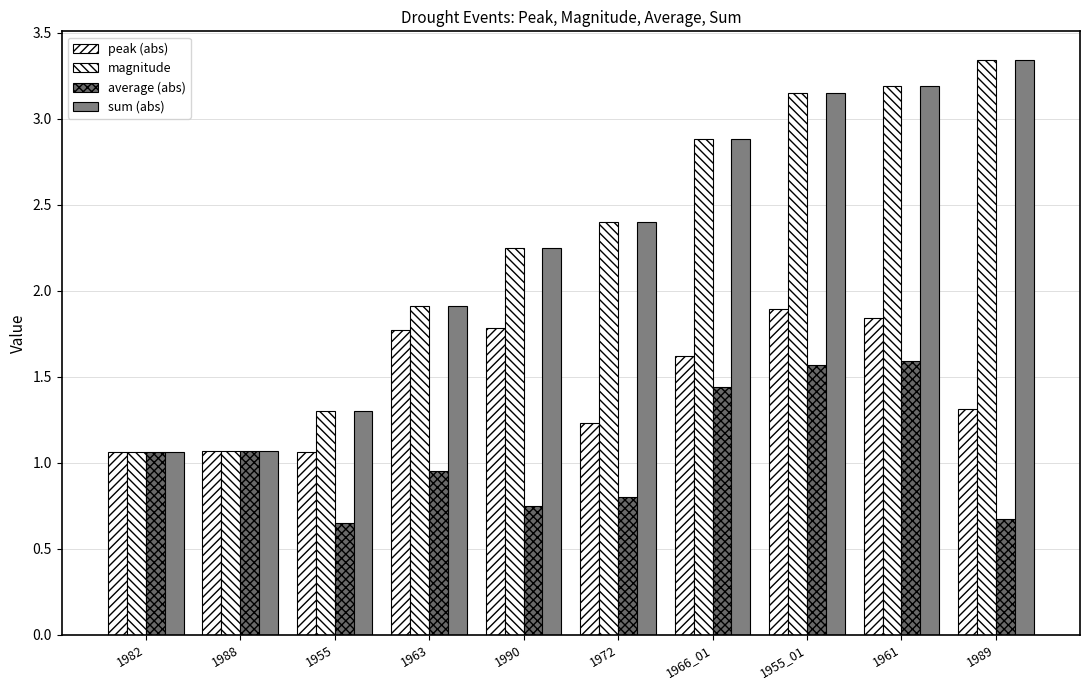

What is the lowest value of the peak (abs) series?

1.1